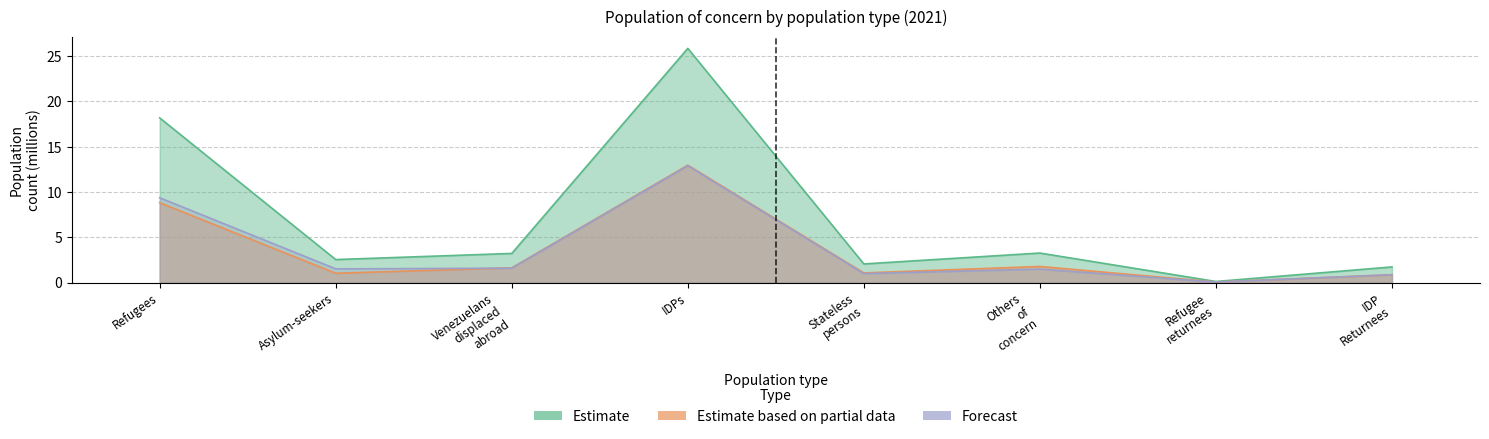

At which category does Estimate reach its first local peak?

IDPs